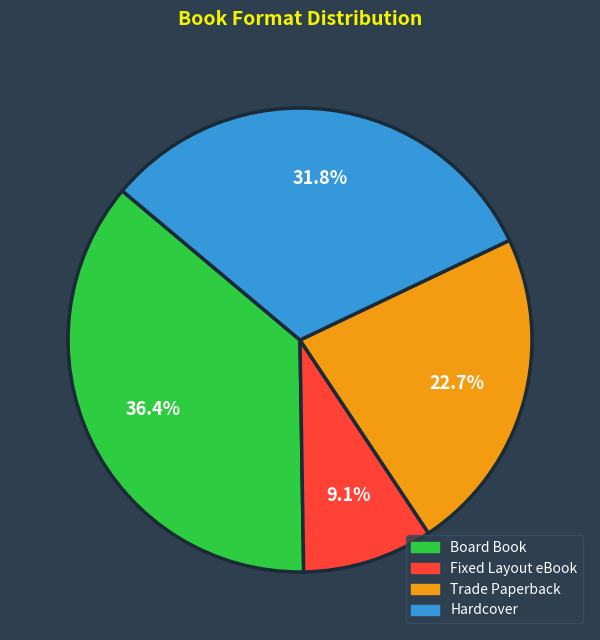

Combined, what portion of the pie is Hardcover and Board Book?

68.2%